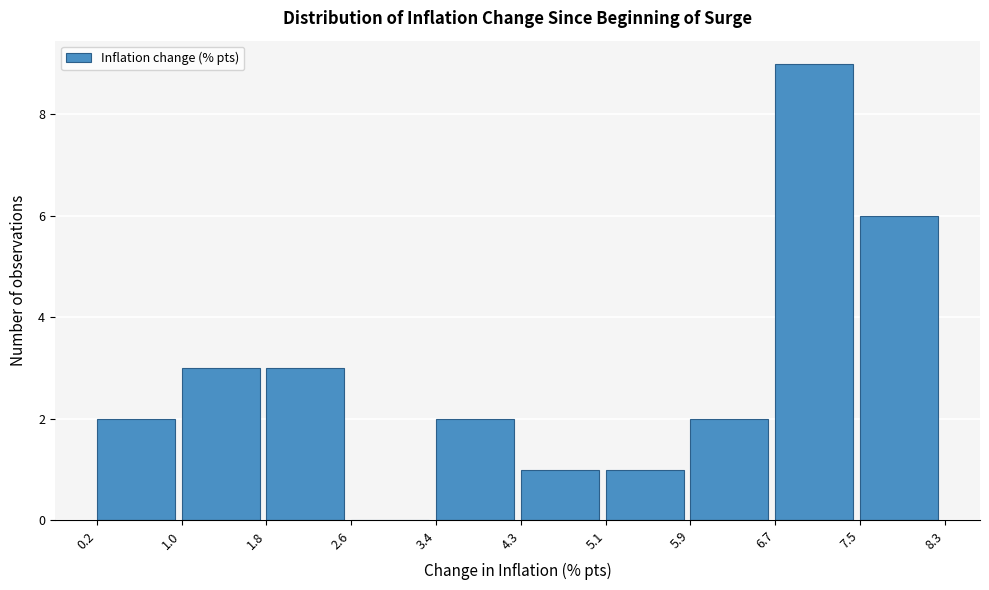

Reading left to right, transcribe this chart: for each bar, give the range it covers on the x-axis and its height. The values are not printed on the chart, so give them approximately, as read against the axis.

0.2 to 1.0: 2
1.0 to 1.8: 3
1.8 to 2.6: 3
2.6 to 3.4: 0
3.4 to 4.3: 2
4.3 to 5.1: 1
5.1 to 5.9: 1
5.9 to 6.7: 2
6.7 to 7.5: 9
7.5 to 8.3: 6